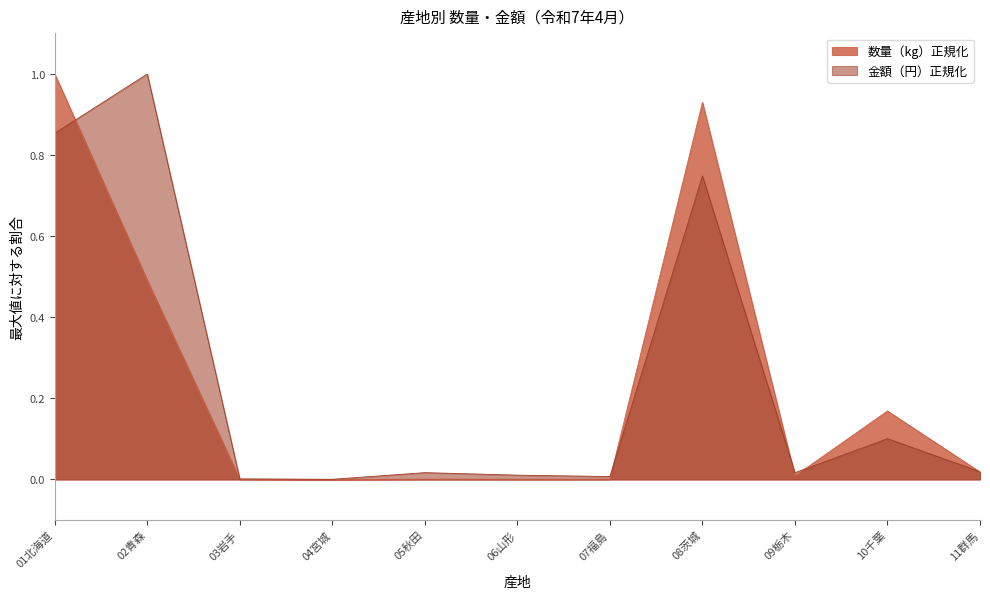

At which label does 金額（円） reach its peak?

02青森